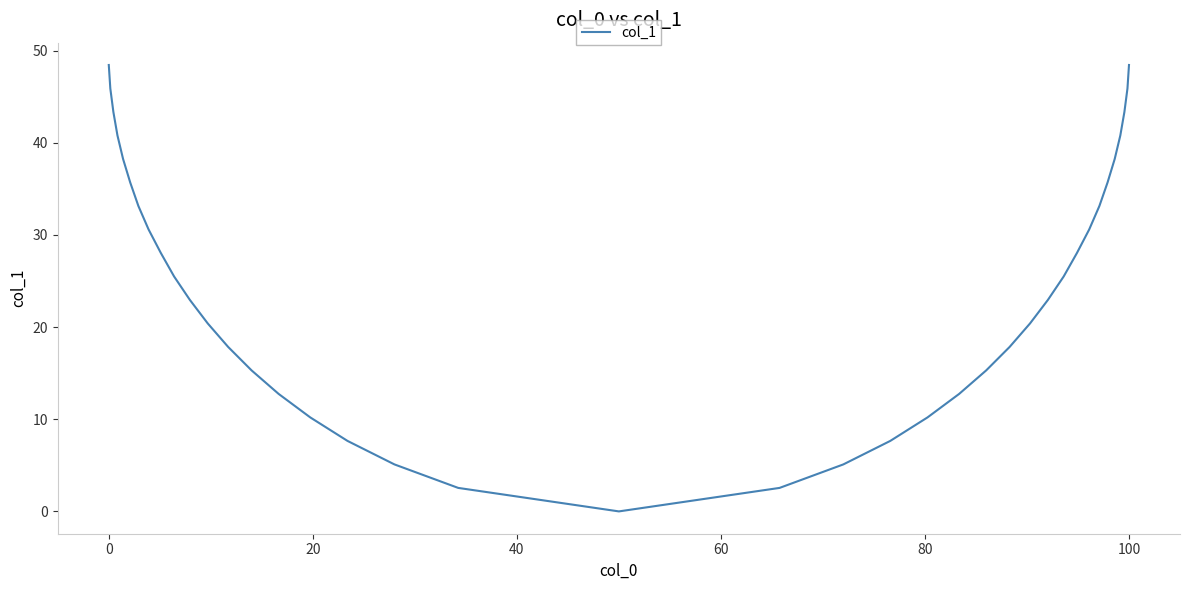

What is the maximum value shown in the chart?

48.5